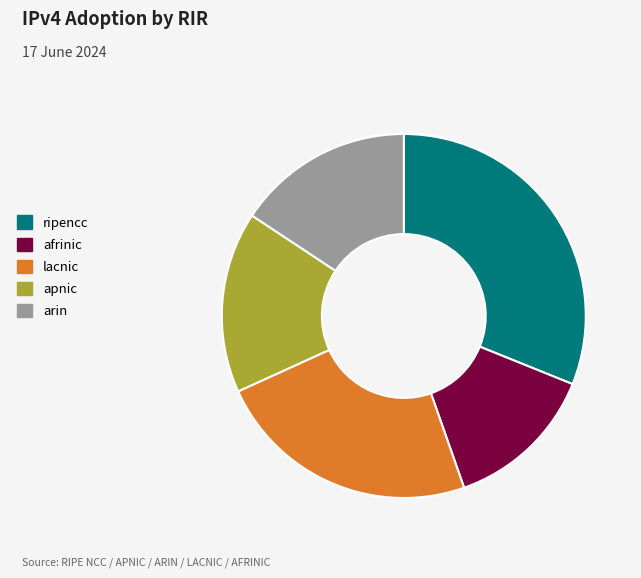

Which slice is the smallest?

afrinic